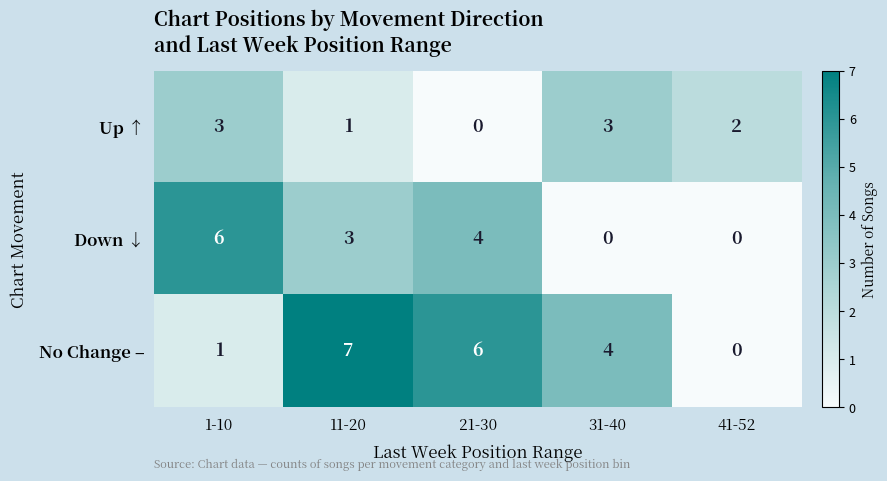

Which series has the widest spread of values?

No Change –